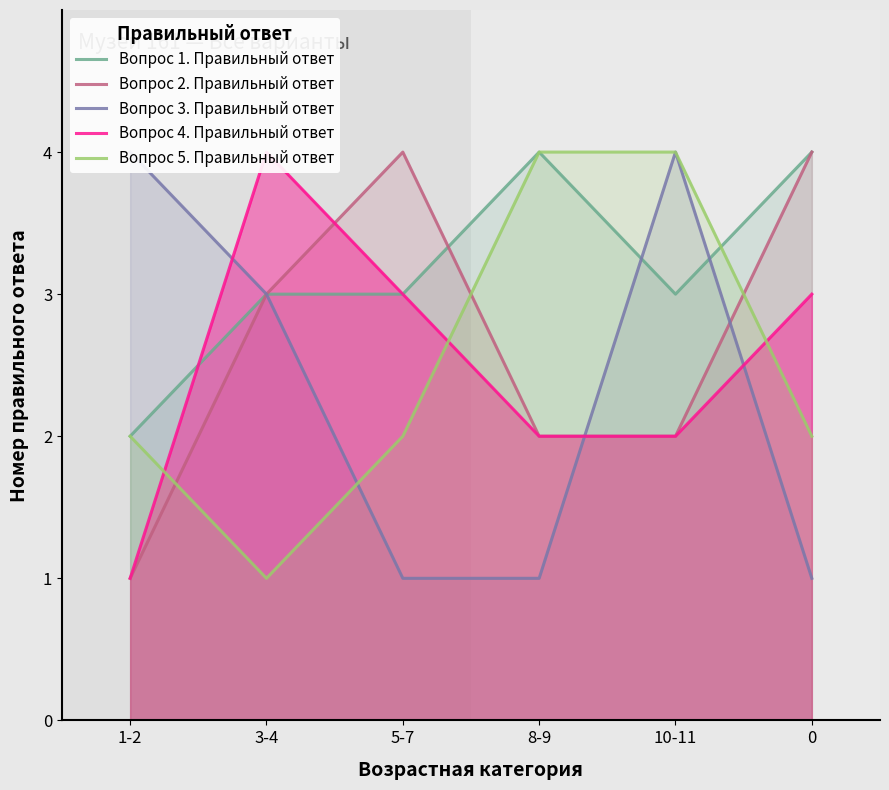

Which series has the widest spread of values?

Вопрос 2. Правильный ответ